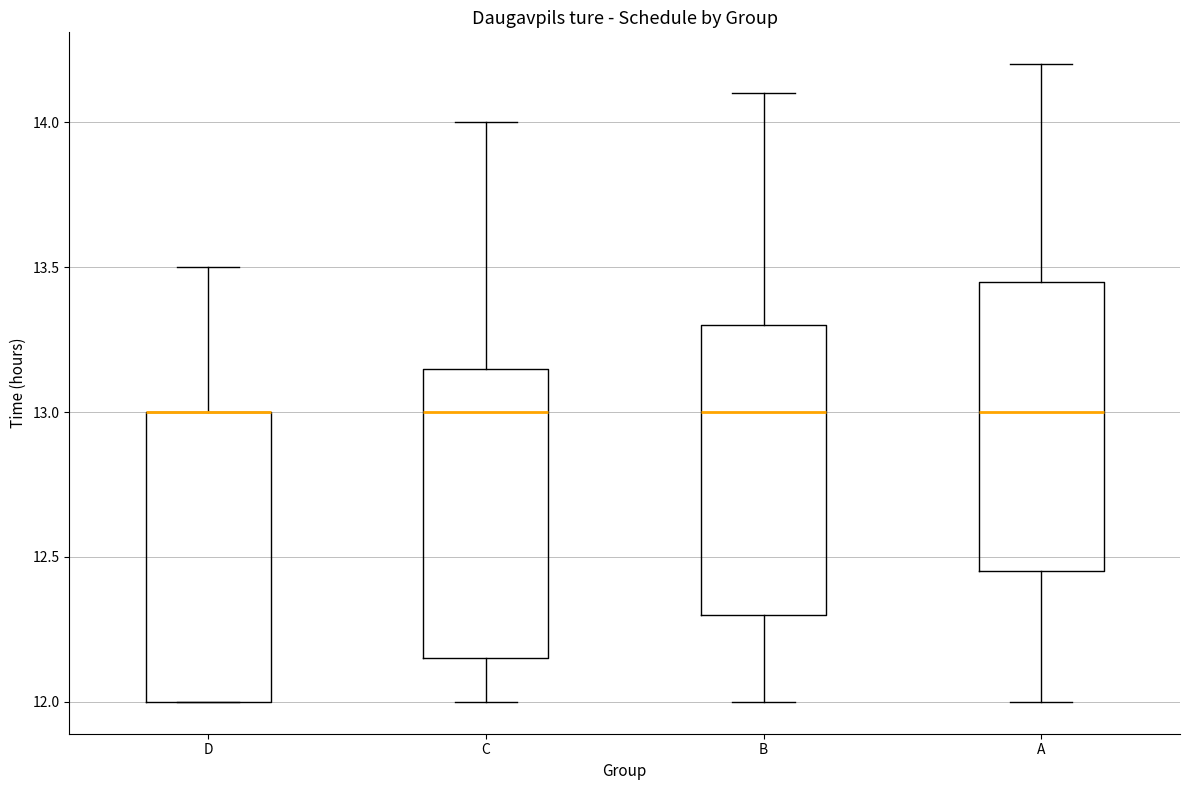

Where does the median line of the box for A sit on the y-axis? The values are not printed on the chart, so give them approximately, as read against the axis.

13.00